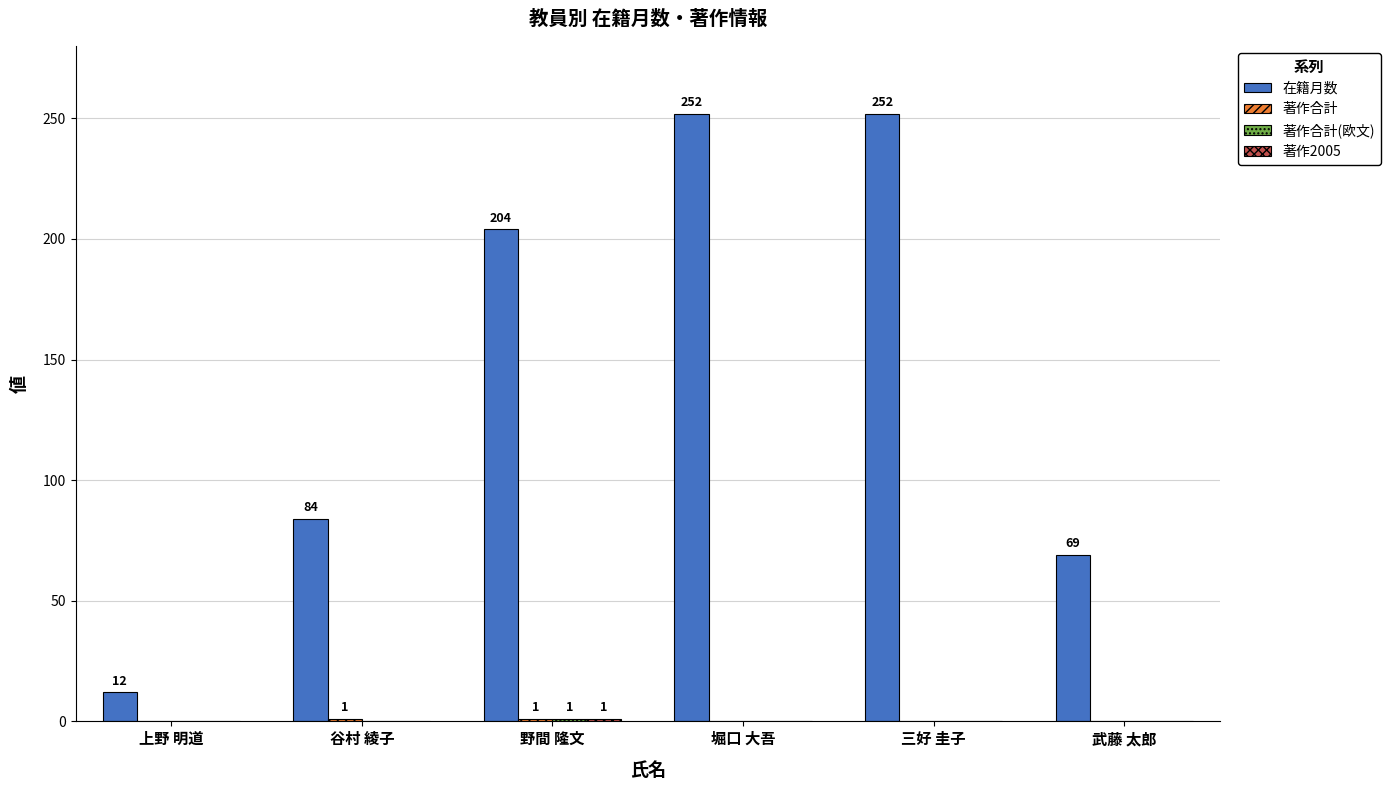

The value of 在籍月数 at 野間 隆文 is 346. True or false?

False